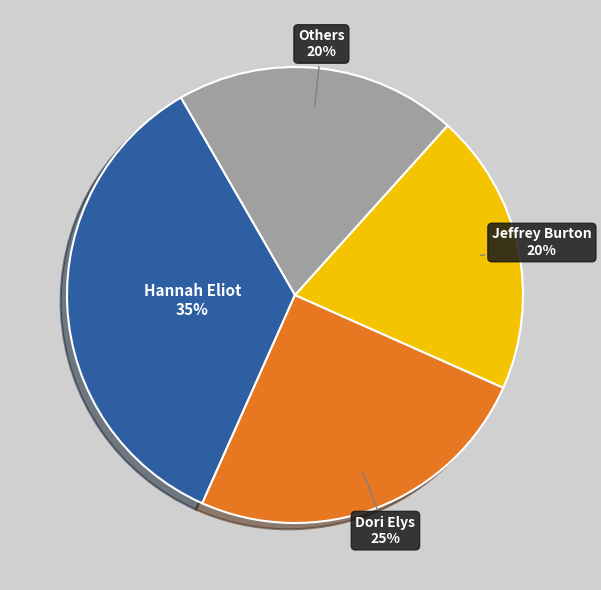

What is the largest slice in the pie chart?

Hannah Eliot